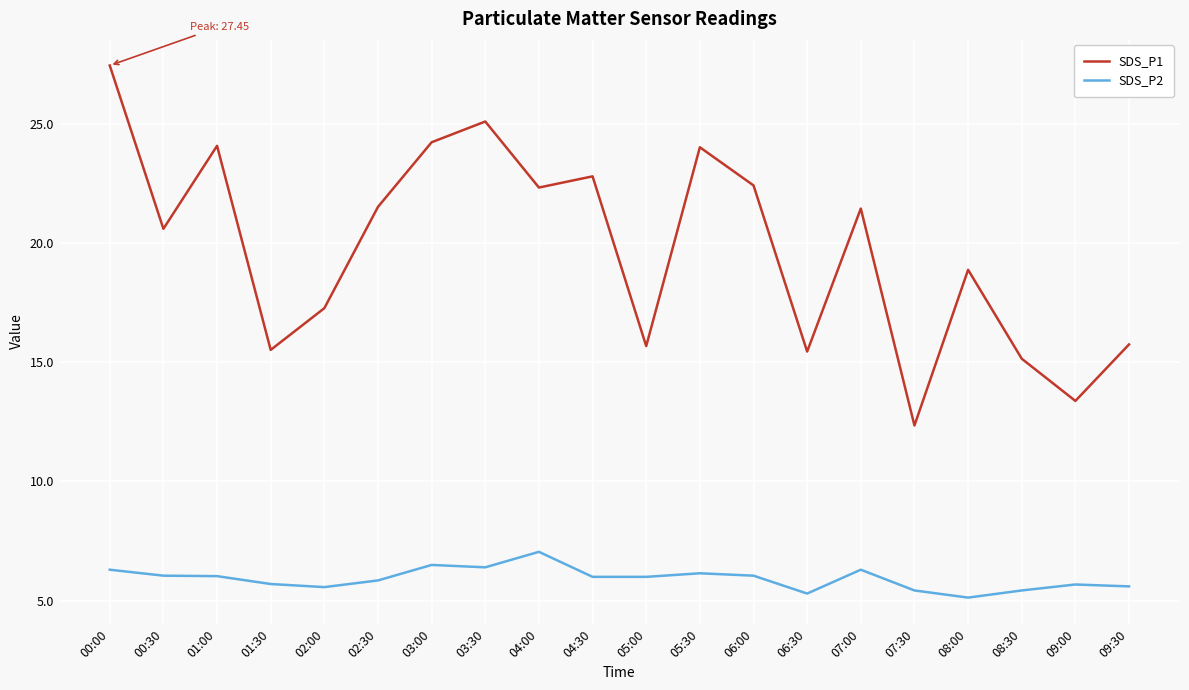

How many lines are shown in the chart?

2